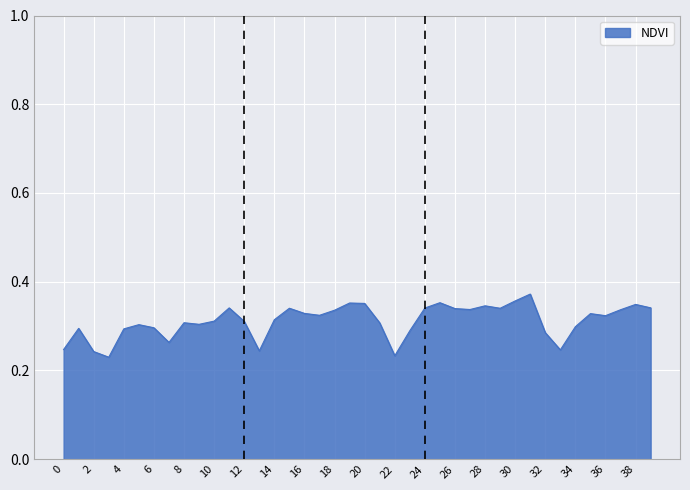

Does the chart display data point markers on the line(s)?

No